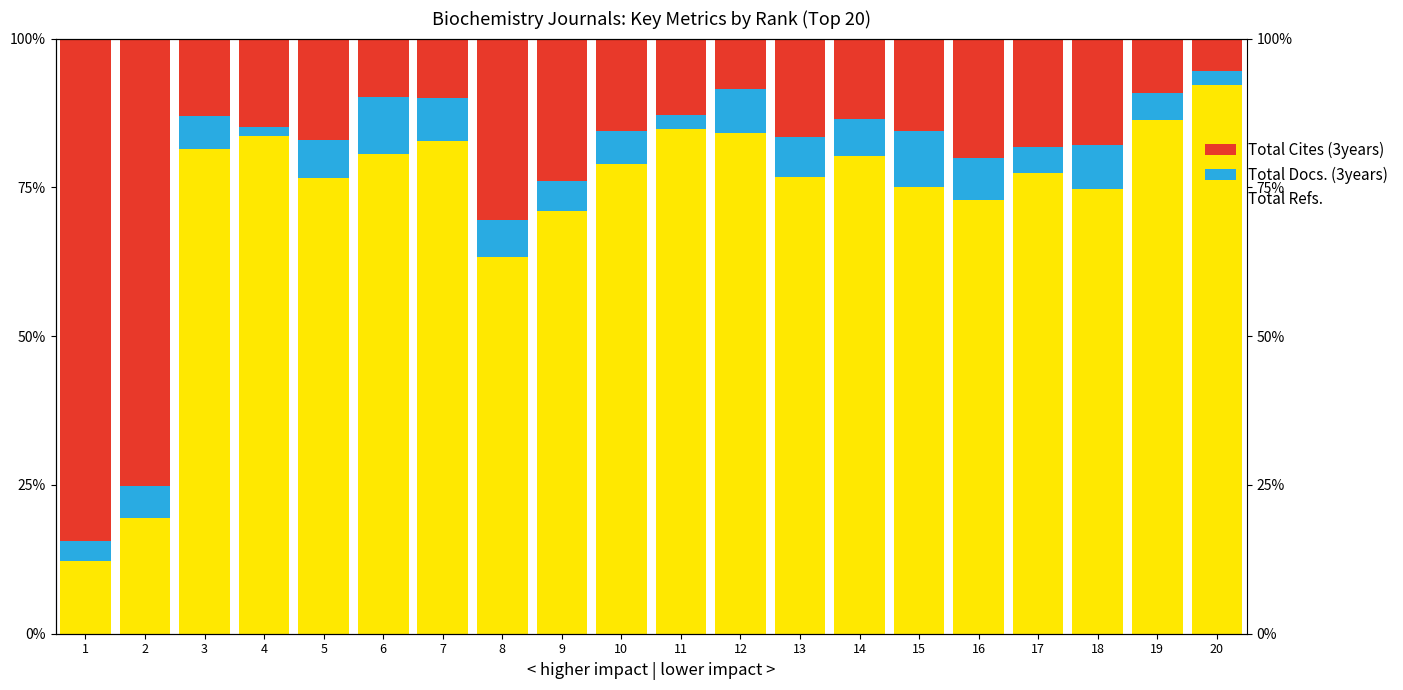

What is the spread (max minus min) of values at 2?

69.7